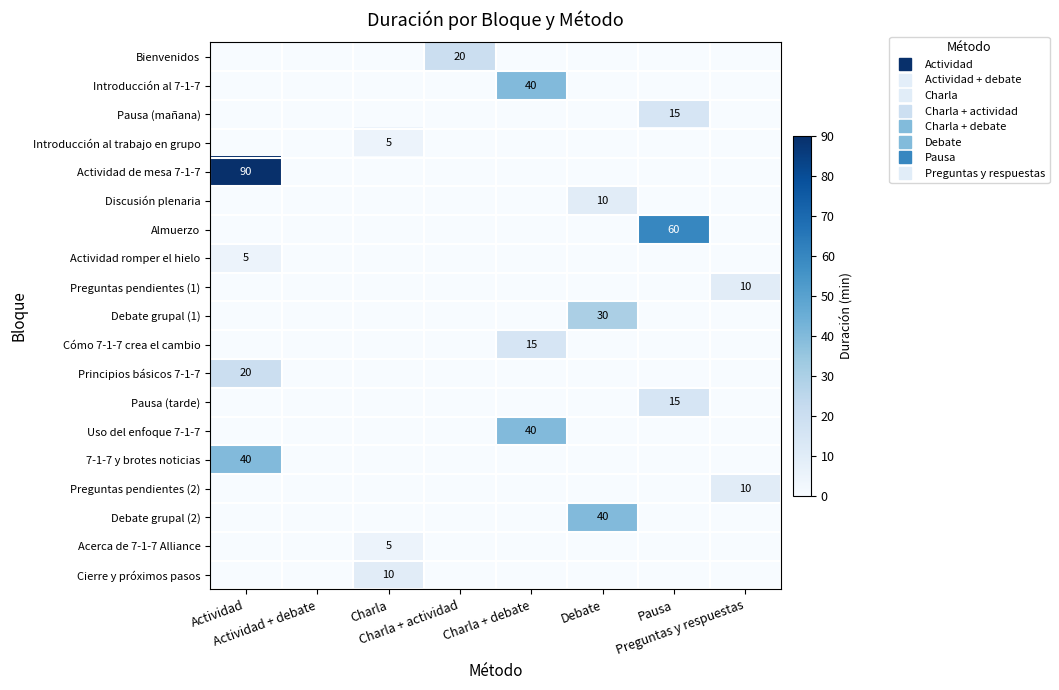

At how many categories does at least one series exceed 49?

2